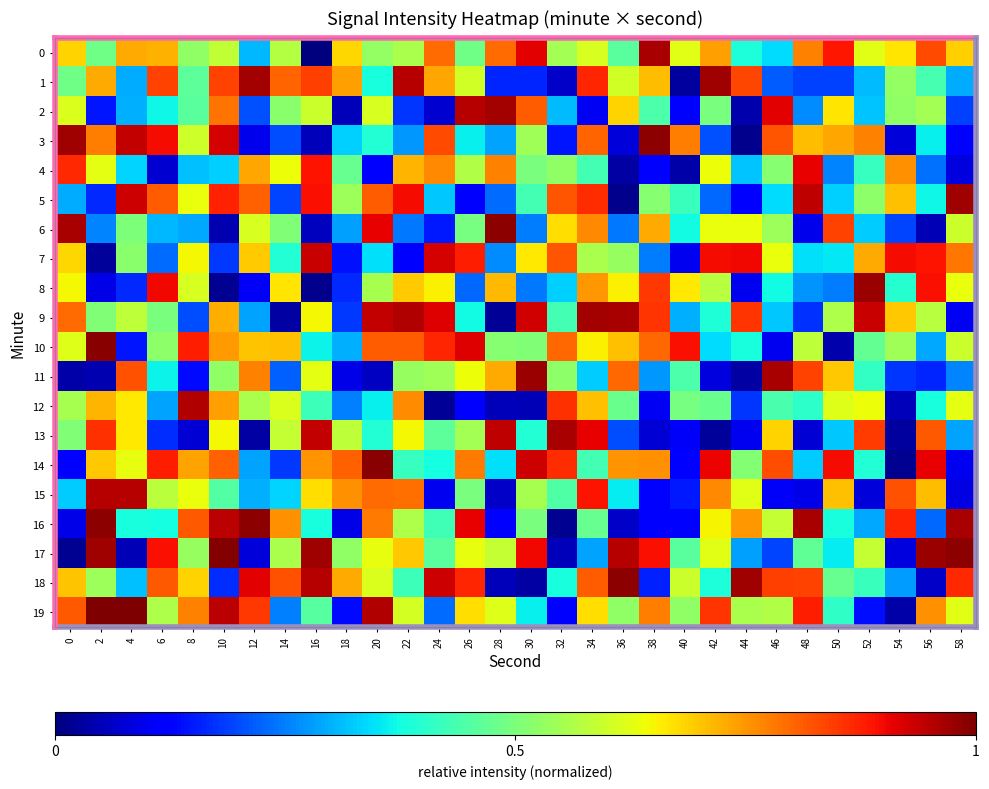

What is the spread (max minus min) of values at 0?

1.0